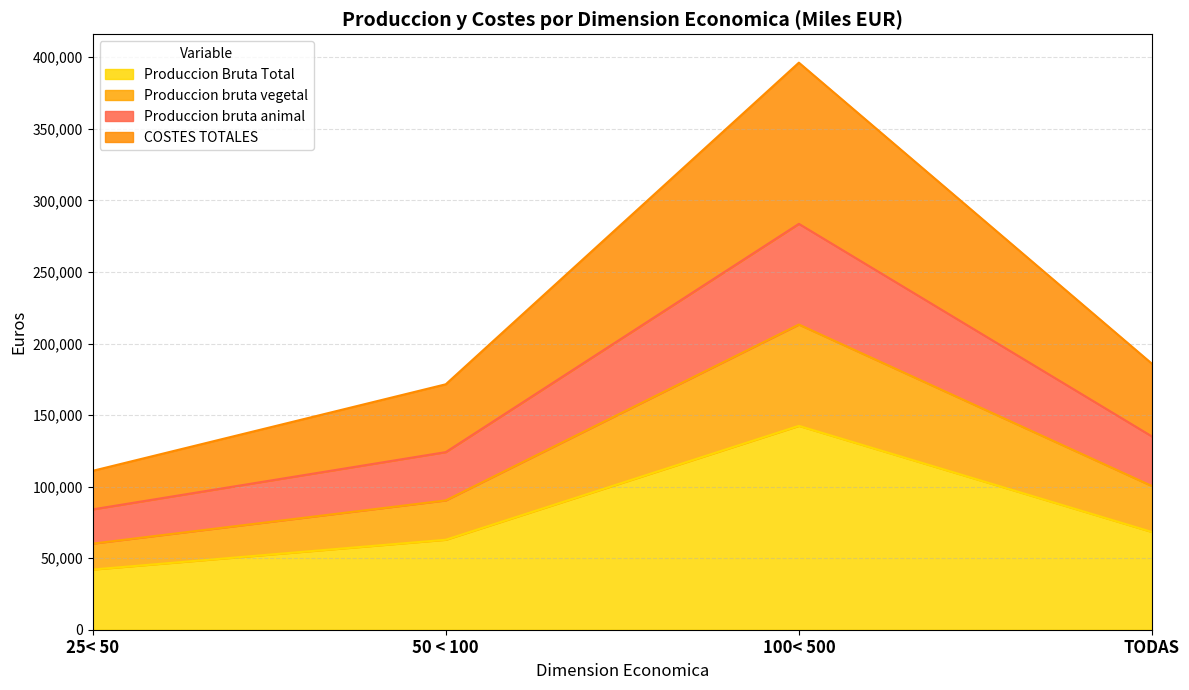

Which category has the lowest value in the Produccion Bruta Total series?

25< 50